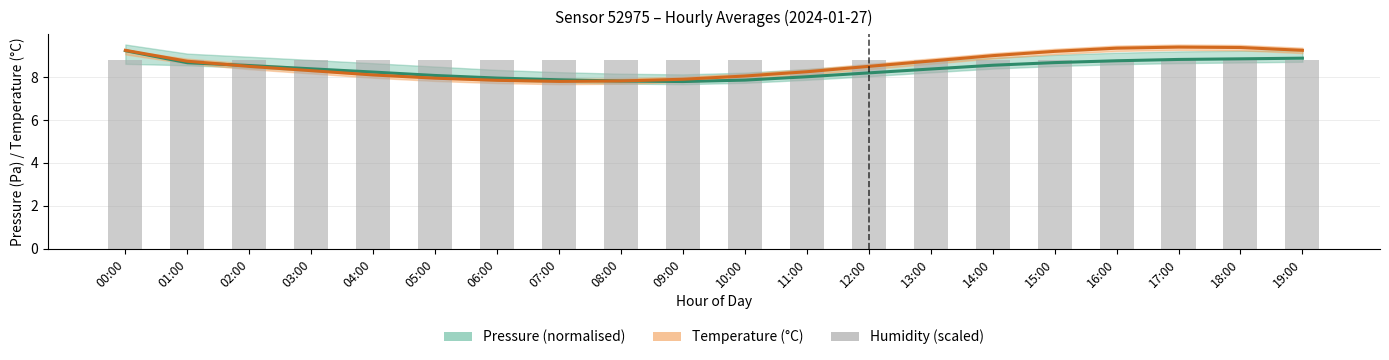

What is the total value across all series at 13:00?

25.9